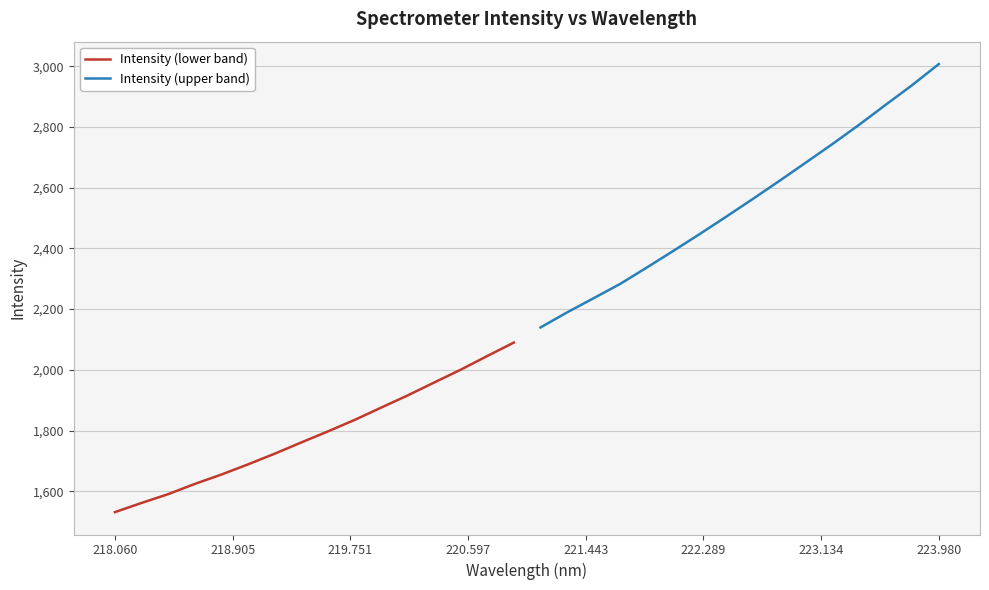

Which series has the widest spread of values?

Intensity (upper band)